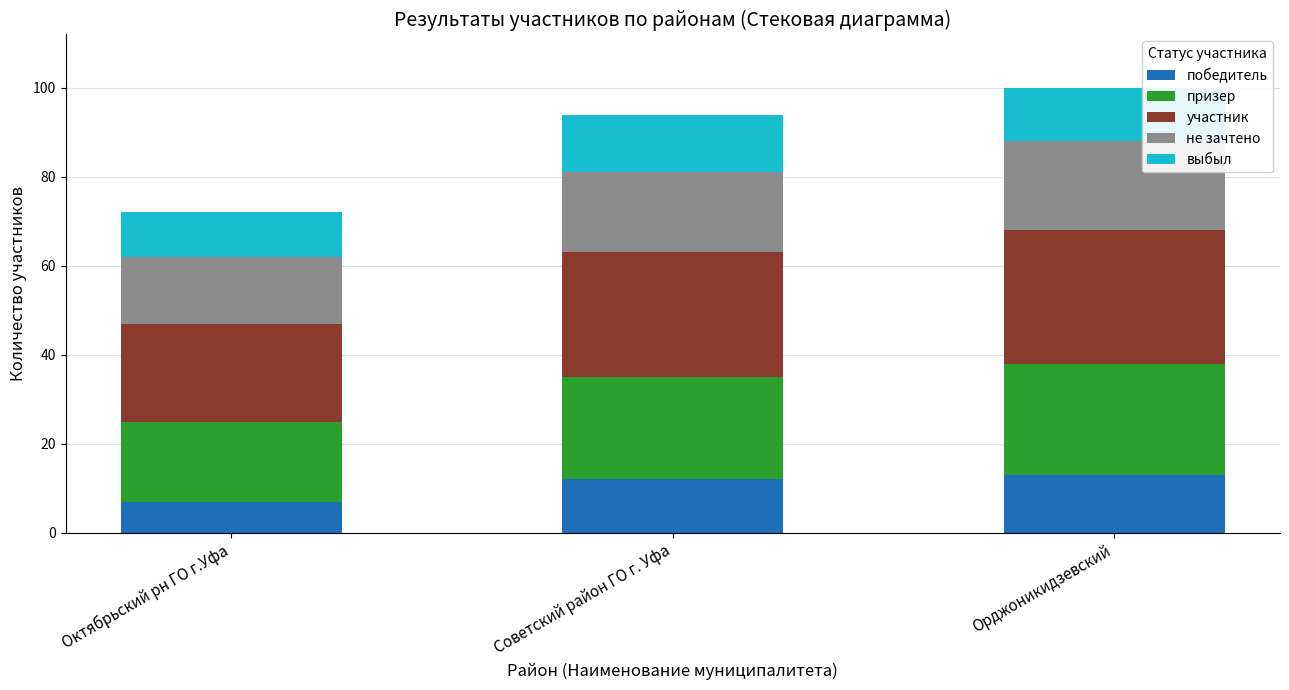

Reading right to left, transcribe the values for победитель.

13	12	7